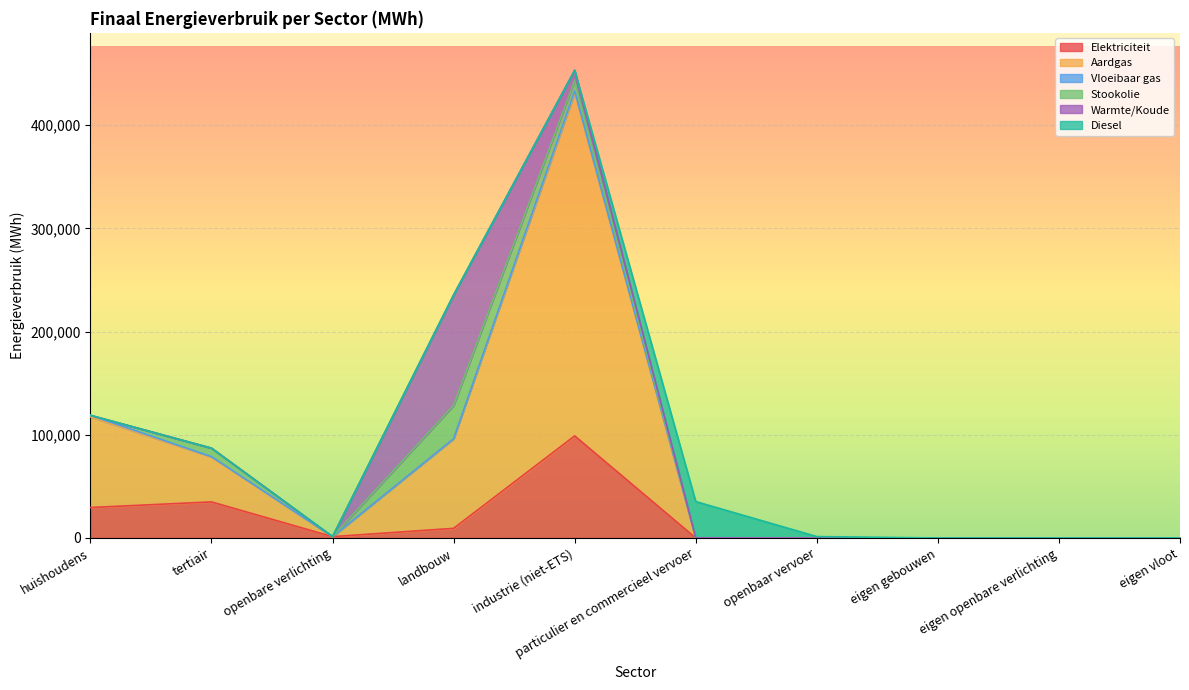

What is the average value of the Diesel series?

3648.7